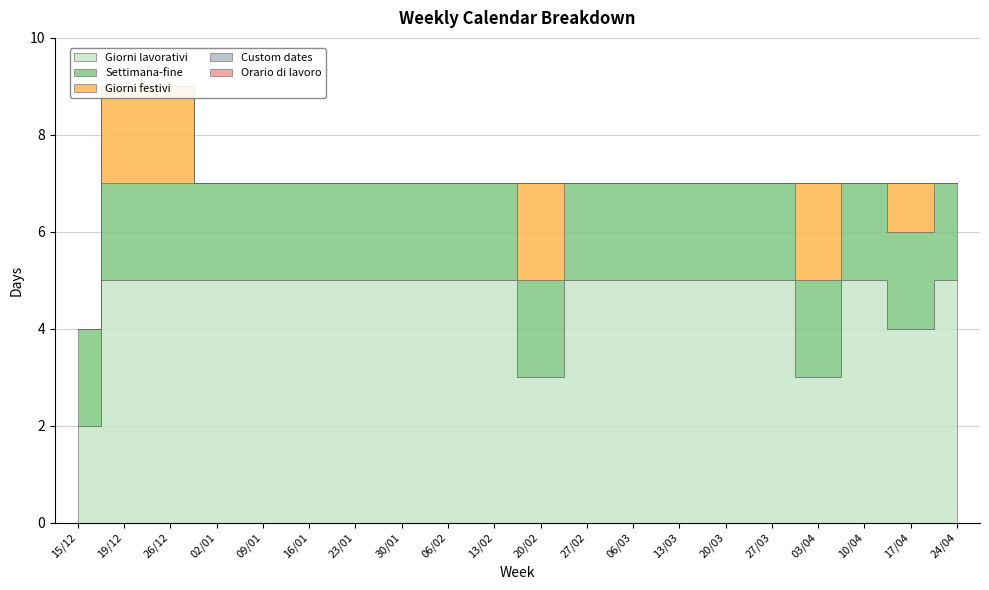

Reading left to right, list all the values displayed in this chart.

Giorni lavorativi: 15/12=2	19/12=5	26/12=5	02/01=5	09/01=5	16/01=5	23/01=5	30/01=5	06/02=5	13/02=5	20/02=3	27/02=5	06/03=5	13/03=5	20/03=5	27/03=5	03/04=3	10/04=5	17/04=4	24/04=5
Settimana-fine: 15/12=2	19/12=2	26/12=2	02/01=2	09/01=2	16/01=2	23/01=2	30/01=2	06/02=2	13/02=2	20/02=2	27/02=2	06/03=2	13/03=2	20/03=2	27/03=2	03/04=2	10/04=2	17/04=2	24/04=2
Giorni festivi: 15/12=0	19/12=2	26/12=2	02/01=0	09/01=0	16/01=0	23/01=0	30/01=0	06/02=0	13/02=0	20/02=2	27/02=0	06/03=0	13/03=0	20/03=0	27/03=0	03/04=2	10/04=0	17/04=1	24/04=0
Custom dates: 15/12=0	19/12=0	26/12=0	02/01=0	09/01=0	16/01=0	23/01=0	30/01=0	06/02=0	13/02=0	20/02=0	27/02=0	06/03=0	13/03=0	20/03=0	27/03=0	03/04=0	10/04=0	17/04=0	24/04=0
Orario di lavoro: 15/12=0	19/12=0	26/12=0	02/01=0	09/01=0	16/01=0	23/01=0	30/01=0	06/02=0	13/02=0	20/02=0	27/02=0	06/03=0	13/03=0	20/03=0	27/03=0	03/04=0	10/04=0	17/04=0	24/04=0